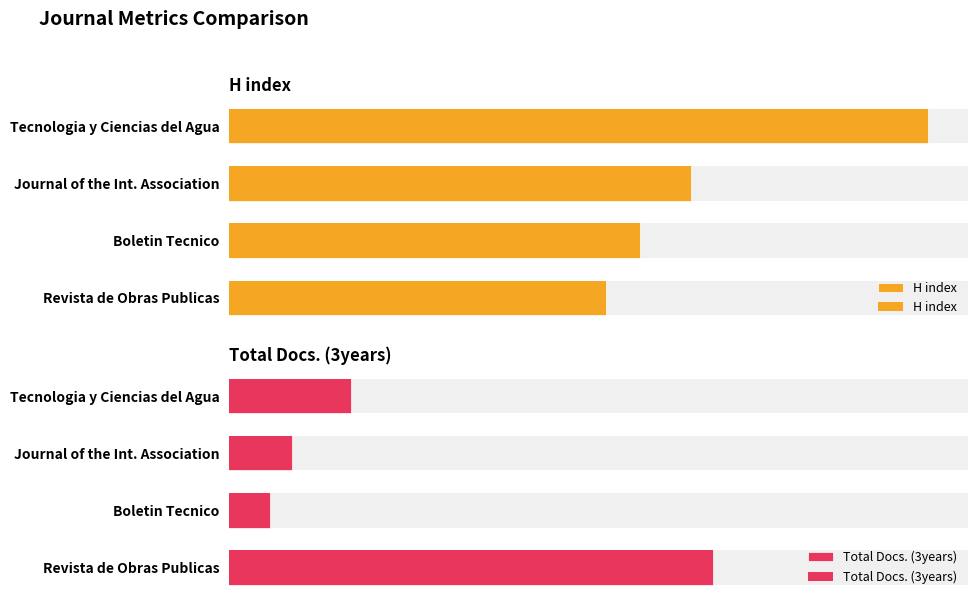

Rank the series by their maximum value, from lowest to highest.

Total Docs. (3years), H index